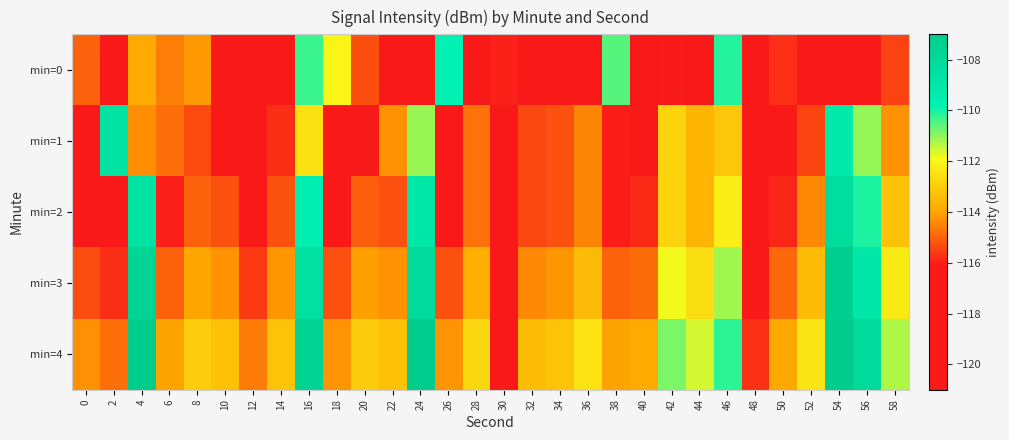

At 30, list the series in order from smallest to largest.

min=1, min=2, min=3, min=4, min=0